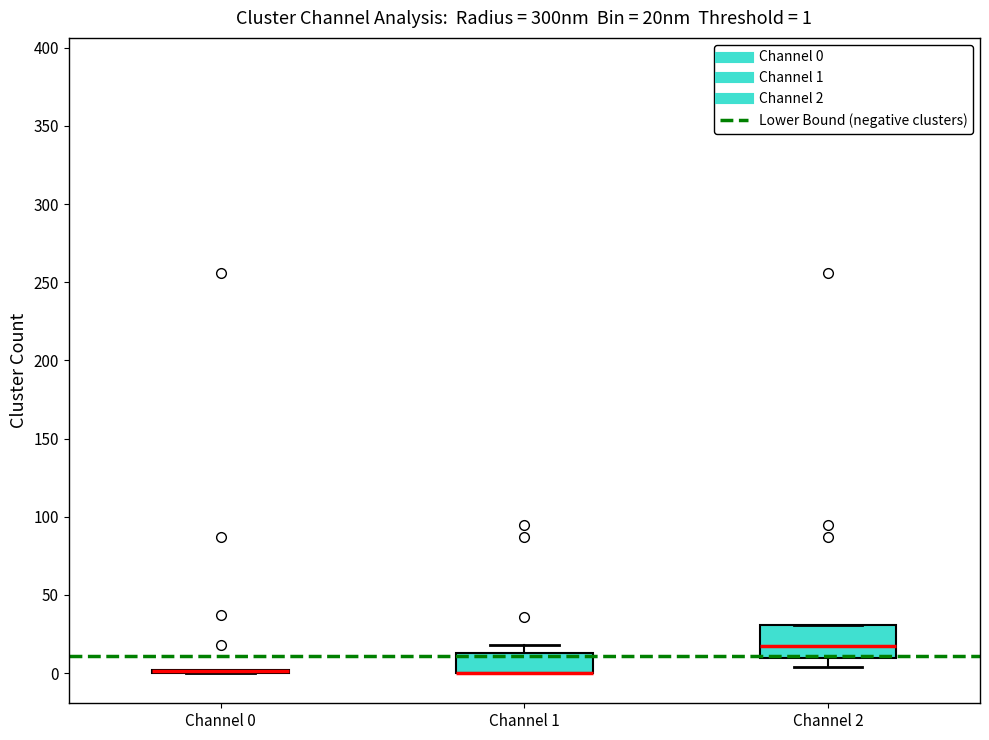

Comparing the boxes themselves (not the whiskers), which one is the tallest?

Channel 2